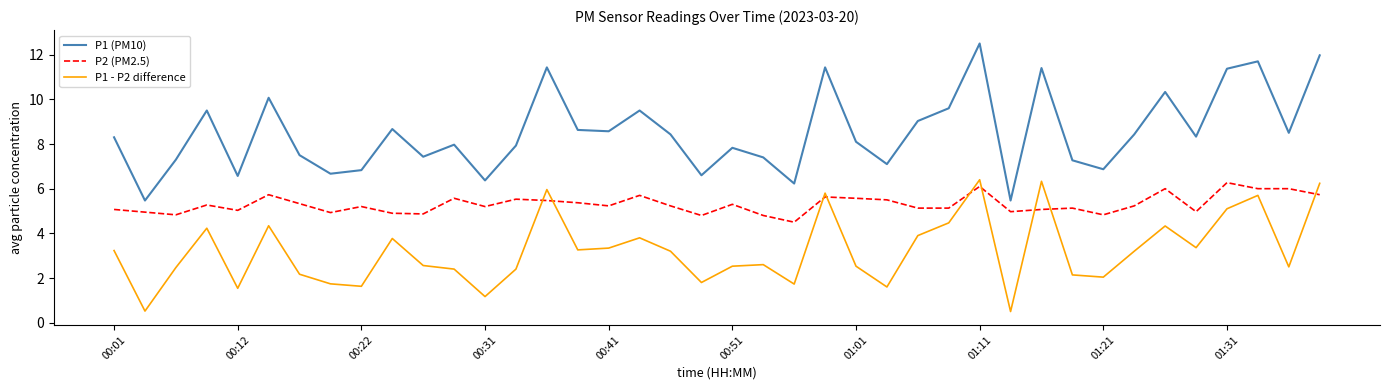

True or false: P1 - P2 difference and P1 (PM10) intersect in this chart.

False